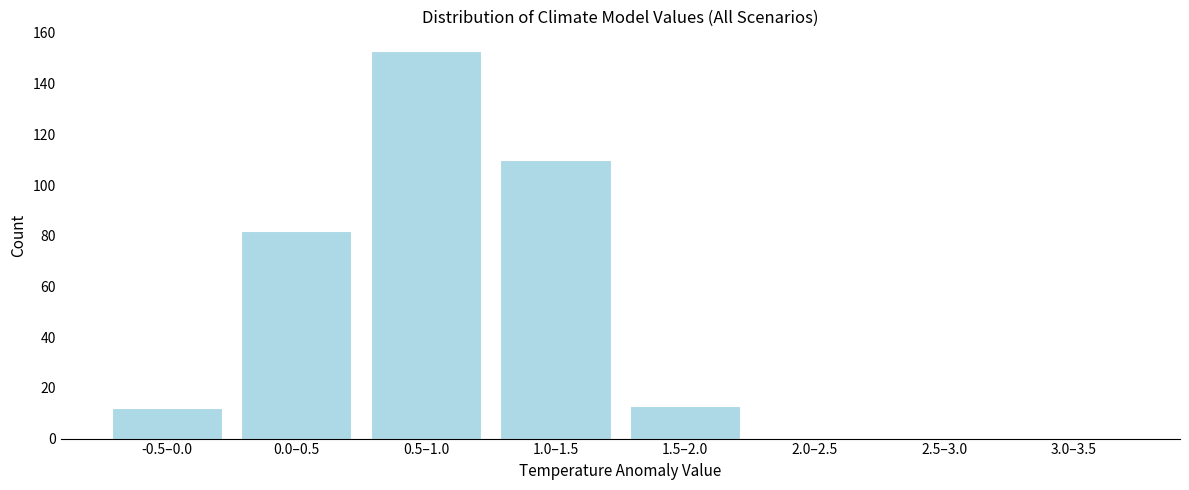

Reading right to left, transcribe all the data shown in this chart.

3.0–3.5=0	2.5–3.0=0	2.0–2.5=0	1.5–2.0=13	1.0–1.5=110	0.5–1.0=153	0.0–0.5=82	-0.5–0.0=12